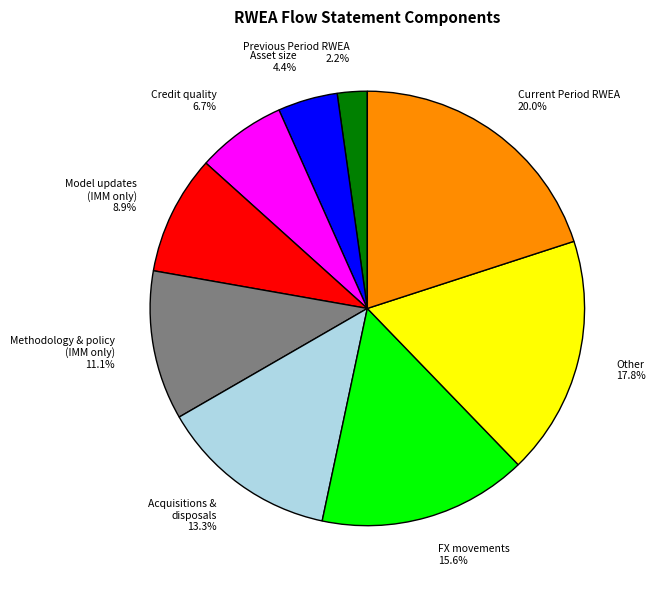

What is the ratio of the value at Asset size to the value at Model updates (IMM only)?

0.5